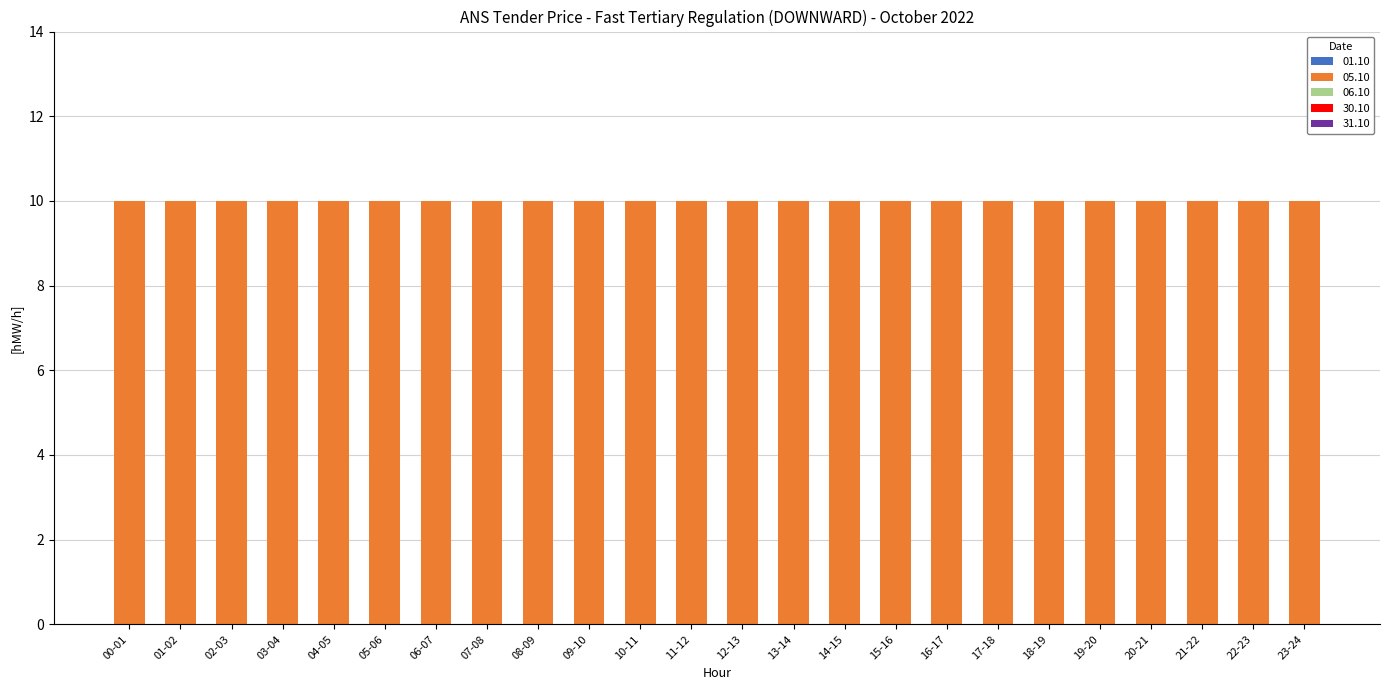

Which series has the largest total across all categories?

05.10